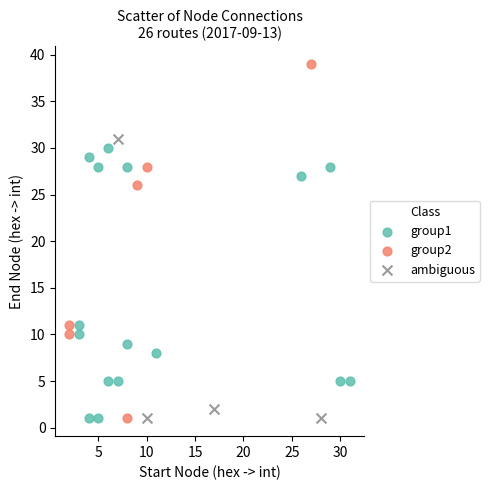

Which series has the widest spread of Y values?

group2